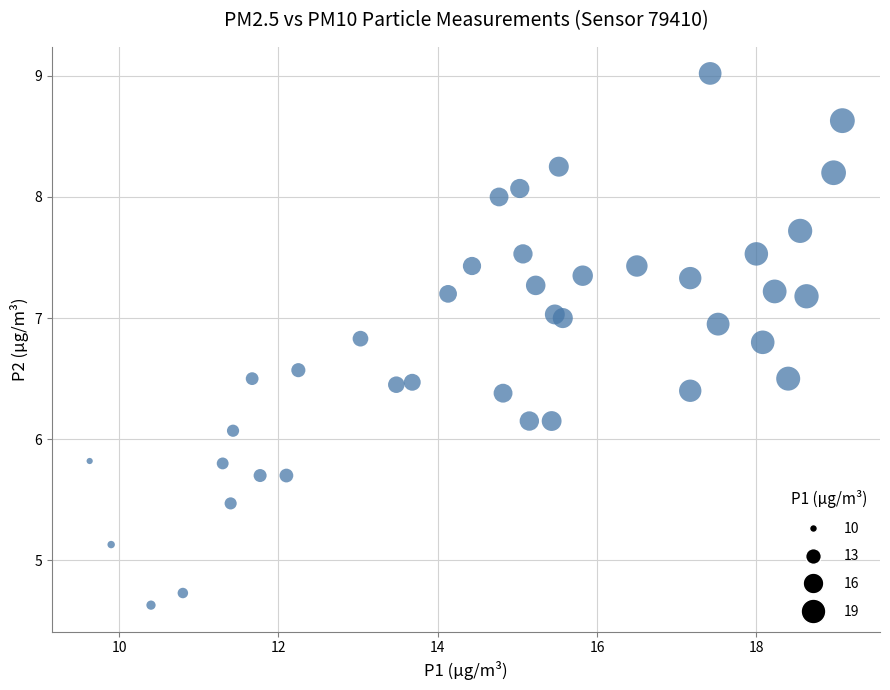

What Y value in the scatter plot is closest to 6?

6.1